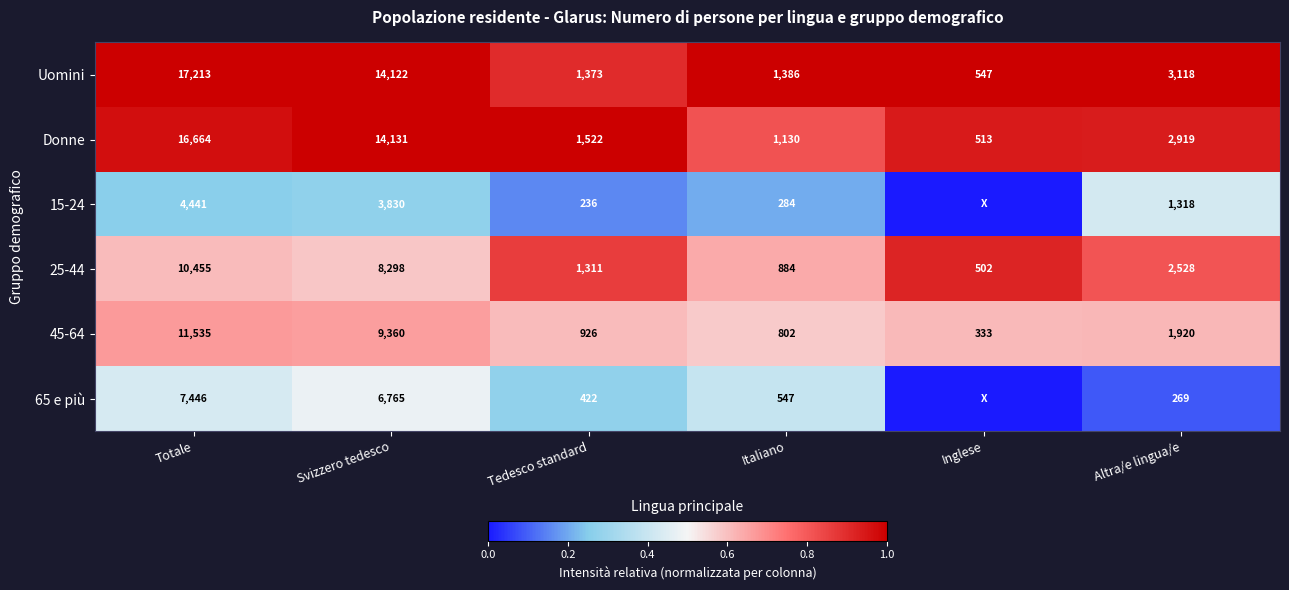

What is the spread (max minus min) of values at Tedesco standard?

1286